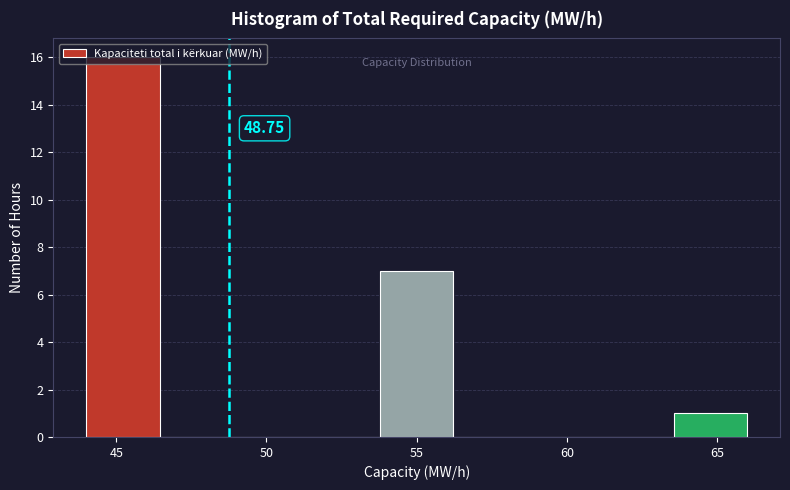

Which range on the x-axis has the tallest bar?

44.0 to 46.5